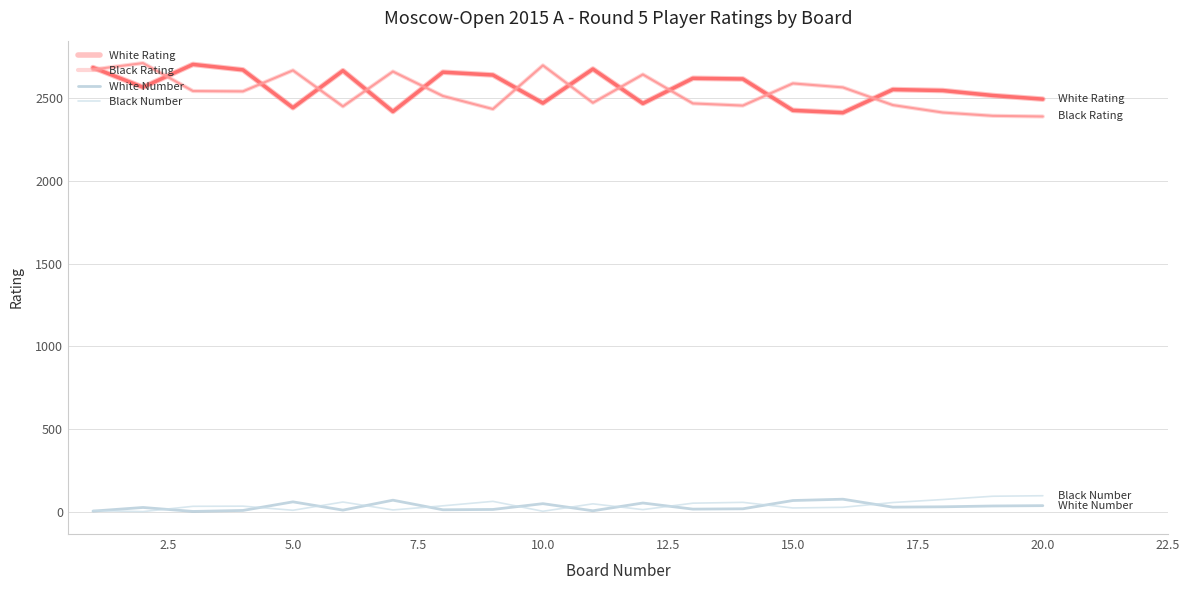

What is the maximum value shown in the chart?

2714